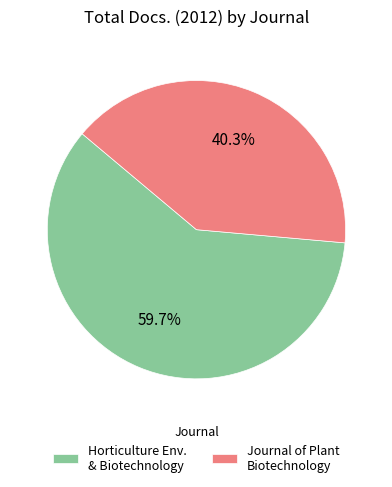

Which slice is the largest?

Horticulture Env. & Biotechnology